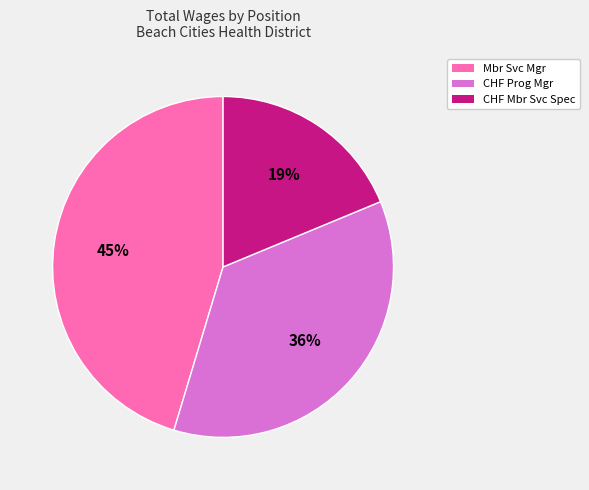

Does any single category account for the majority?

No